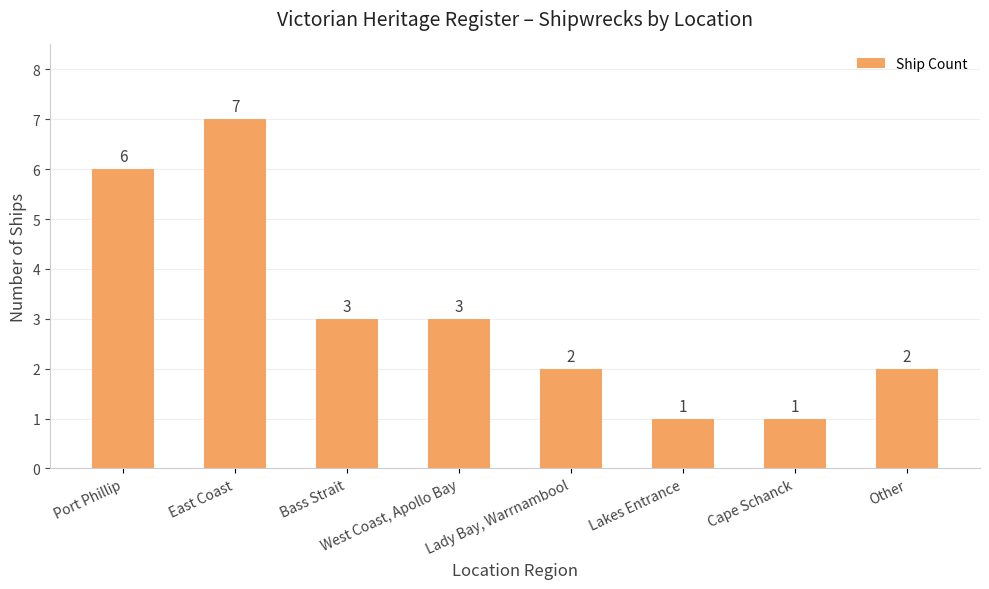

Reading left to right, what are all the values shown in this chart?

6	7	3	3	2	1	1	2